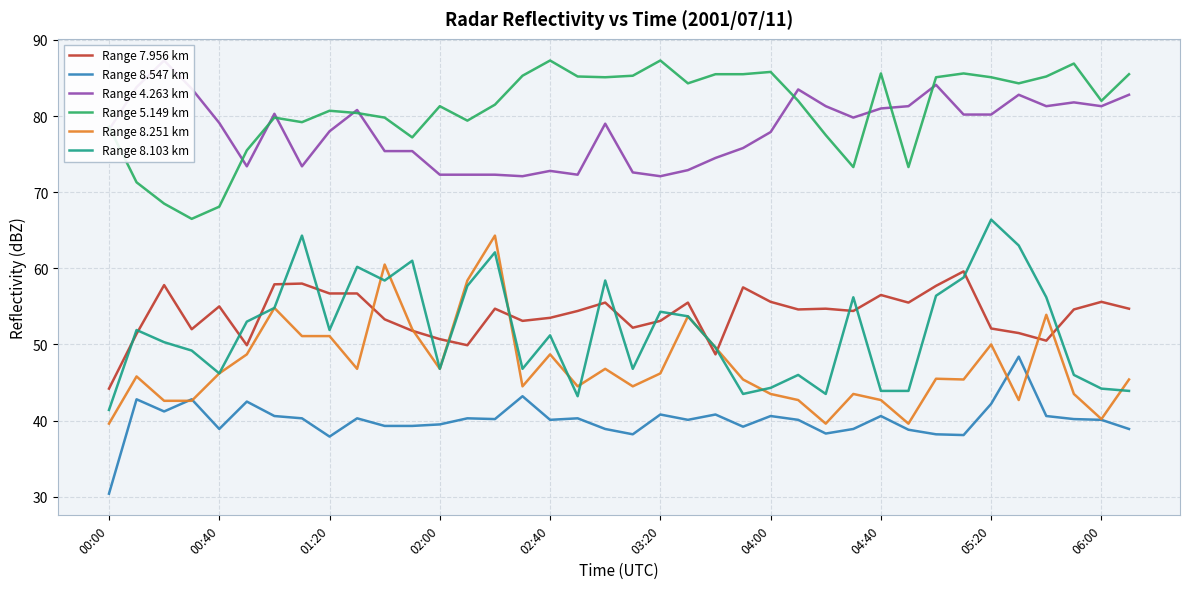

The Range 8.251 km series shows 71.7 at 01:20. True or false?

False